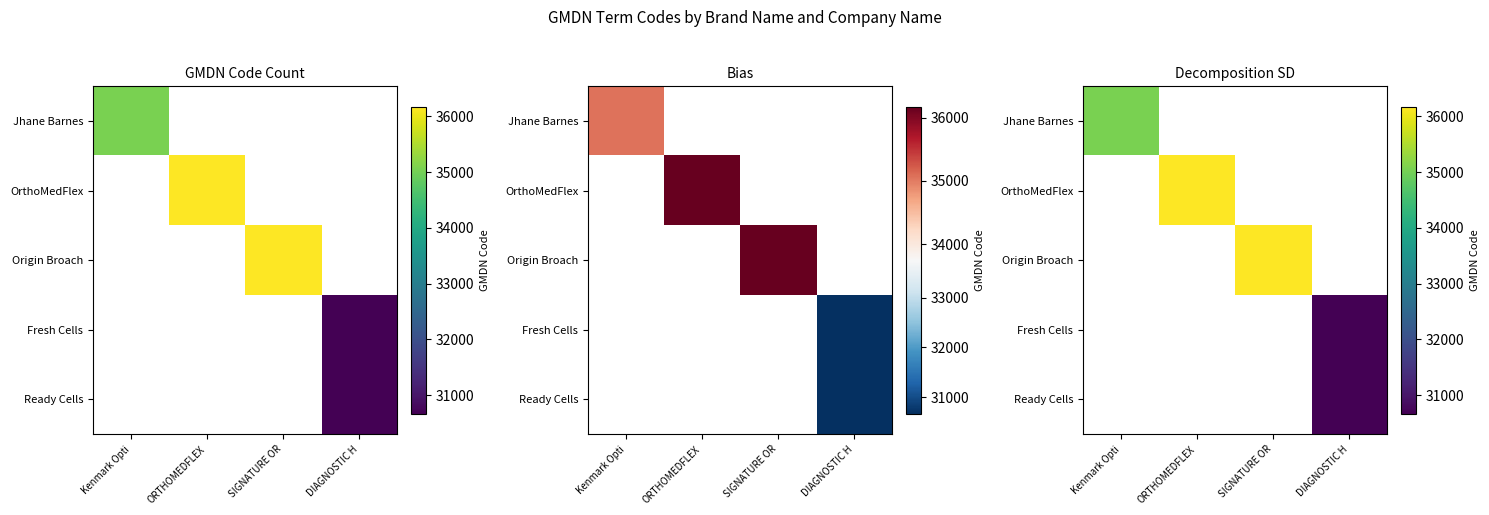

Count the number of categories in the chart.

4